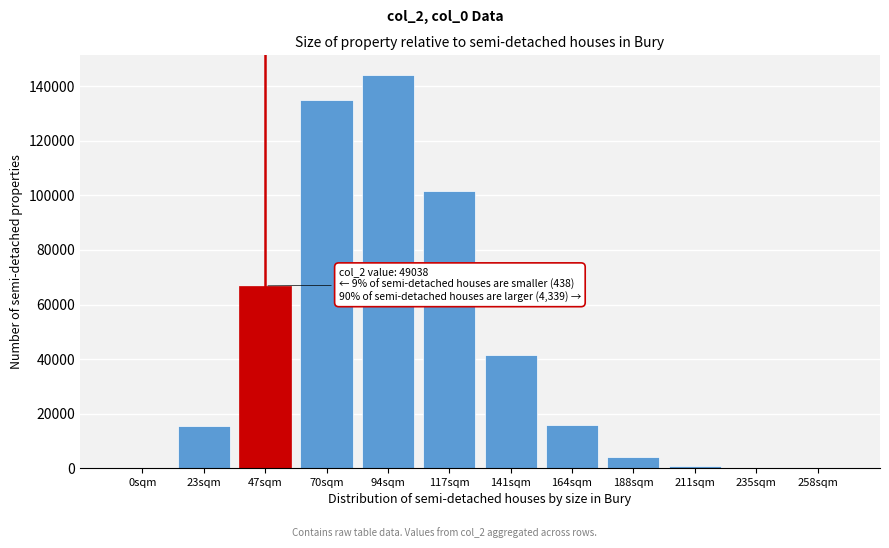

Where is the data nearest to the value 72064?

47sqm